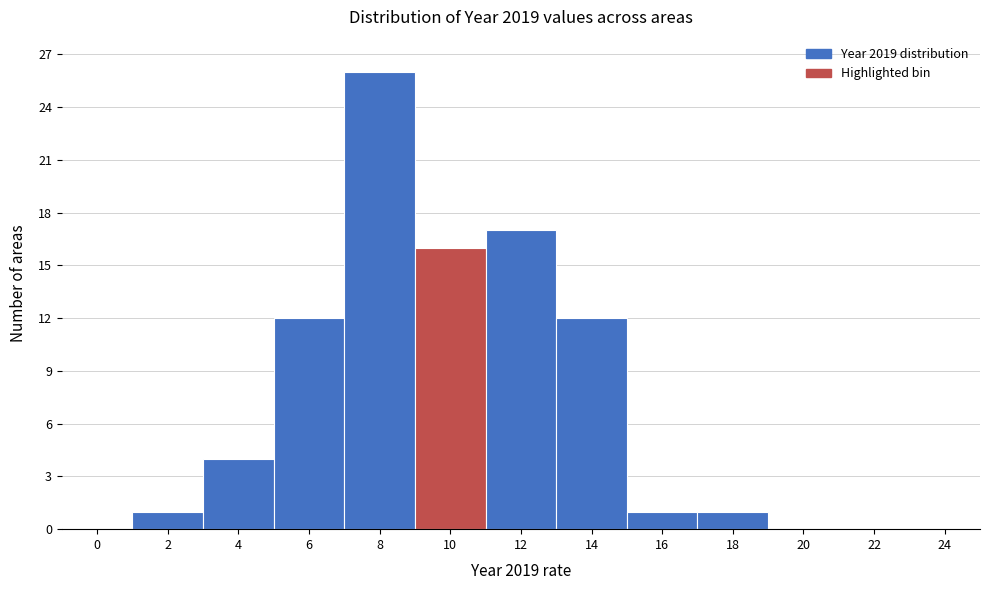

Reading right to left, list all the values displayed in this chart.

24=0	22=0	20=0	18=1	16=1	14=12	12=17	10=16	8=26	6=12	4=4	2=1	0=0